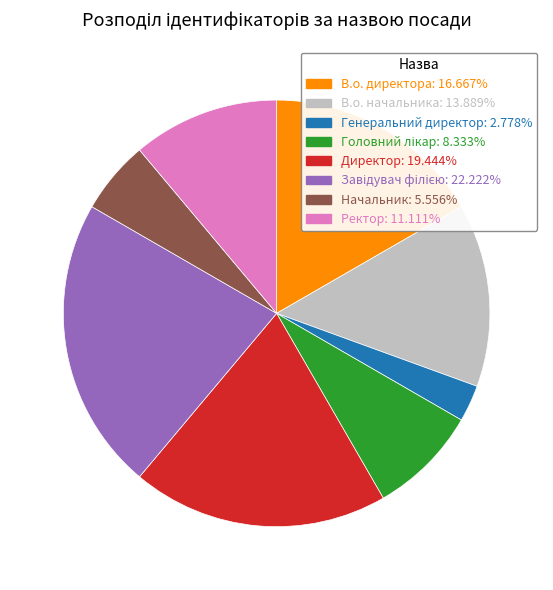

Between Начальник and Директор, which is larger?

Директор